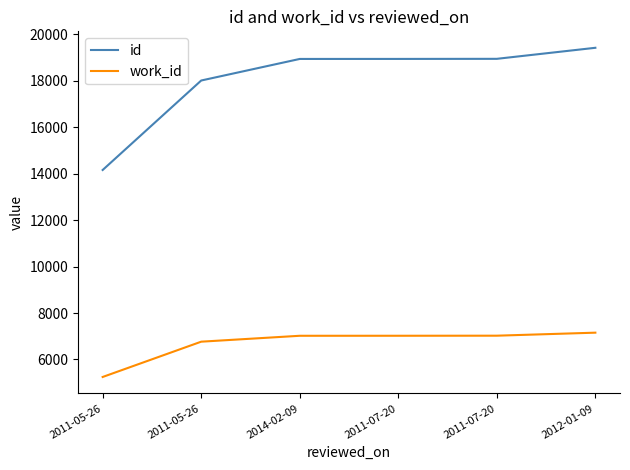

True or false: work_id and id intersect in this chart.

False